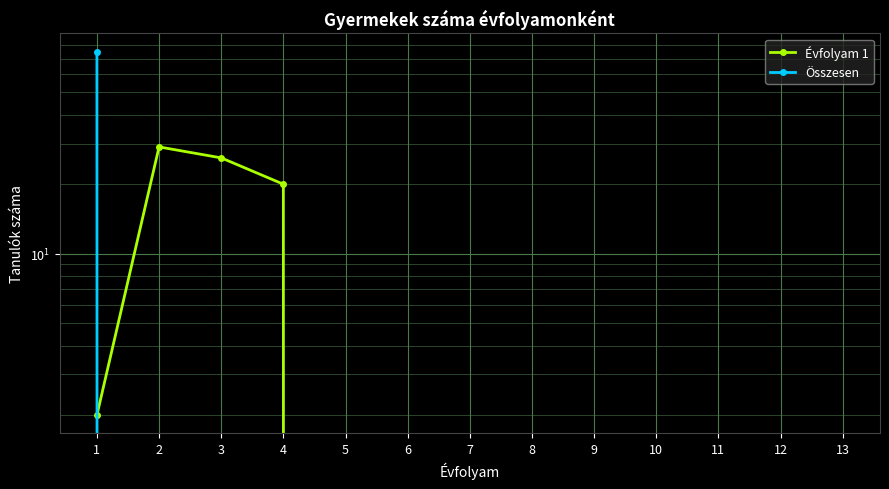

The Összesen series shows 0 at 10. True or false?

True